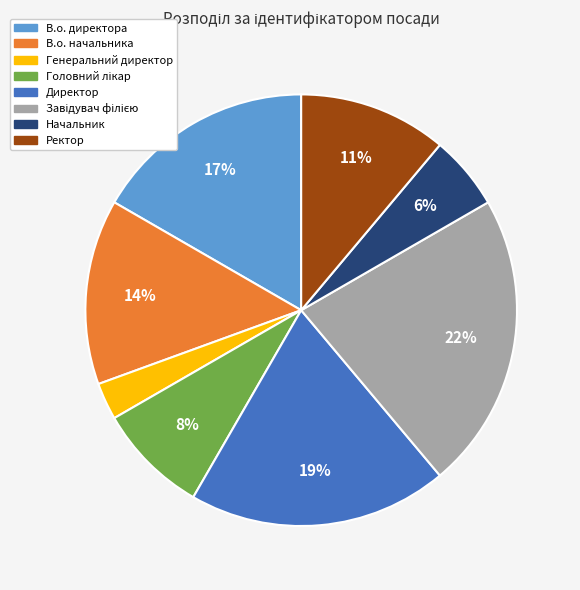

Does В.о. директора account for over 50% of the chart?

No